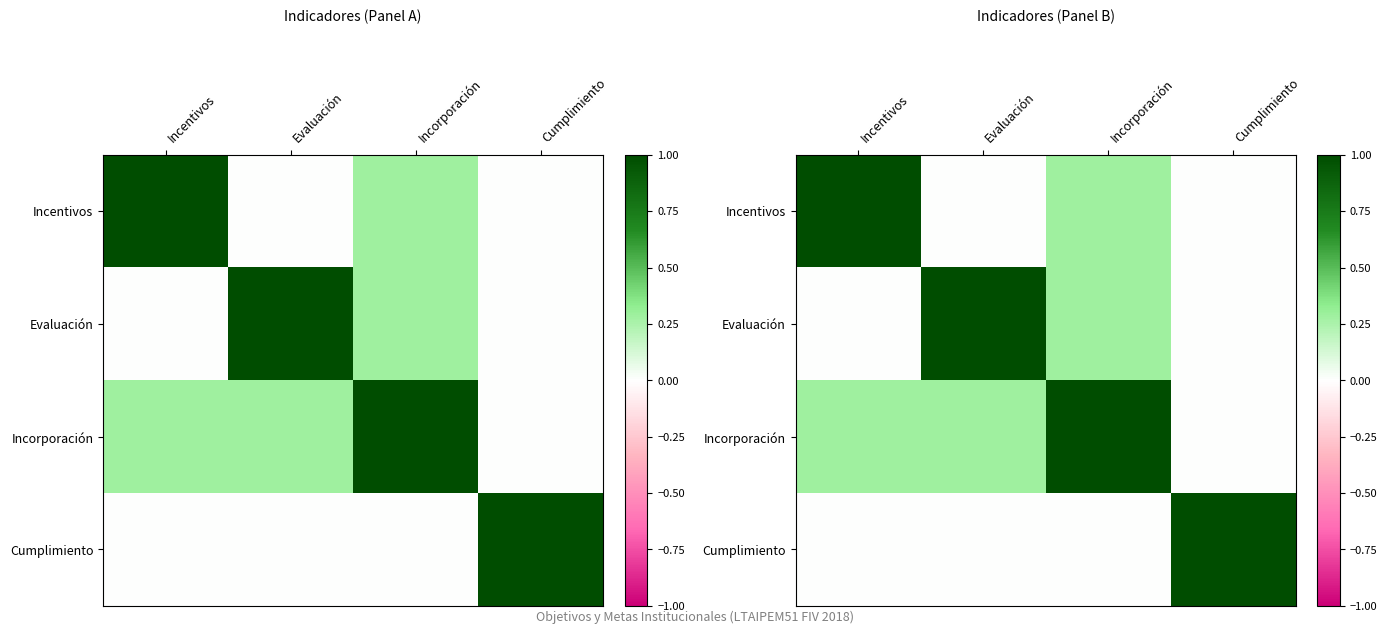

Which series has the largest total across all categories?

Incorporación